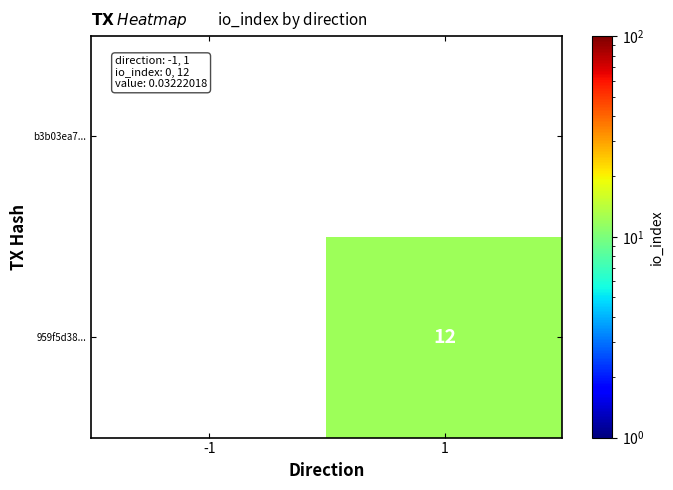

The value of 959f5d38... at 1 is 12. True or false?

True